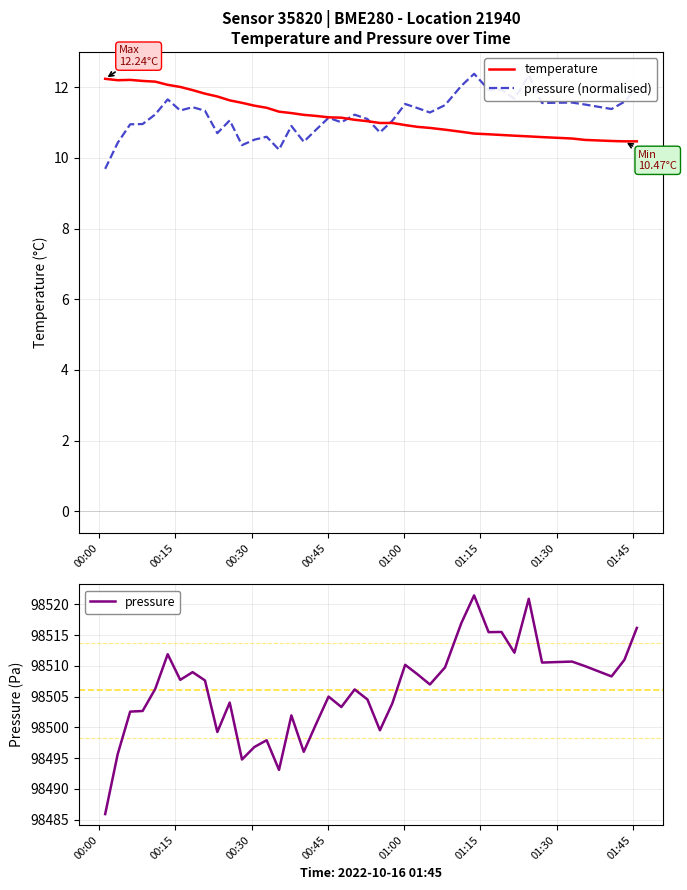

List the series in order of their peak value, lowest first.

temperature, pressure (normalised), pressure